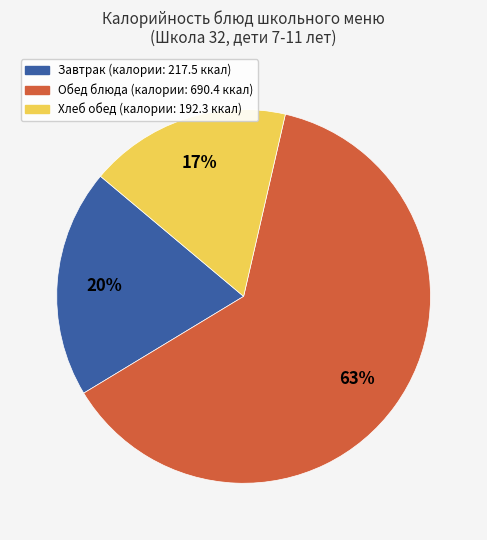

How many slices are in this pie chart?

3